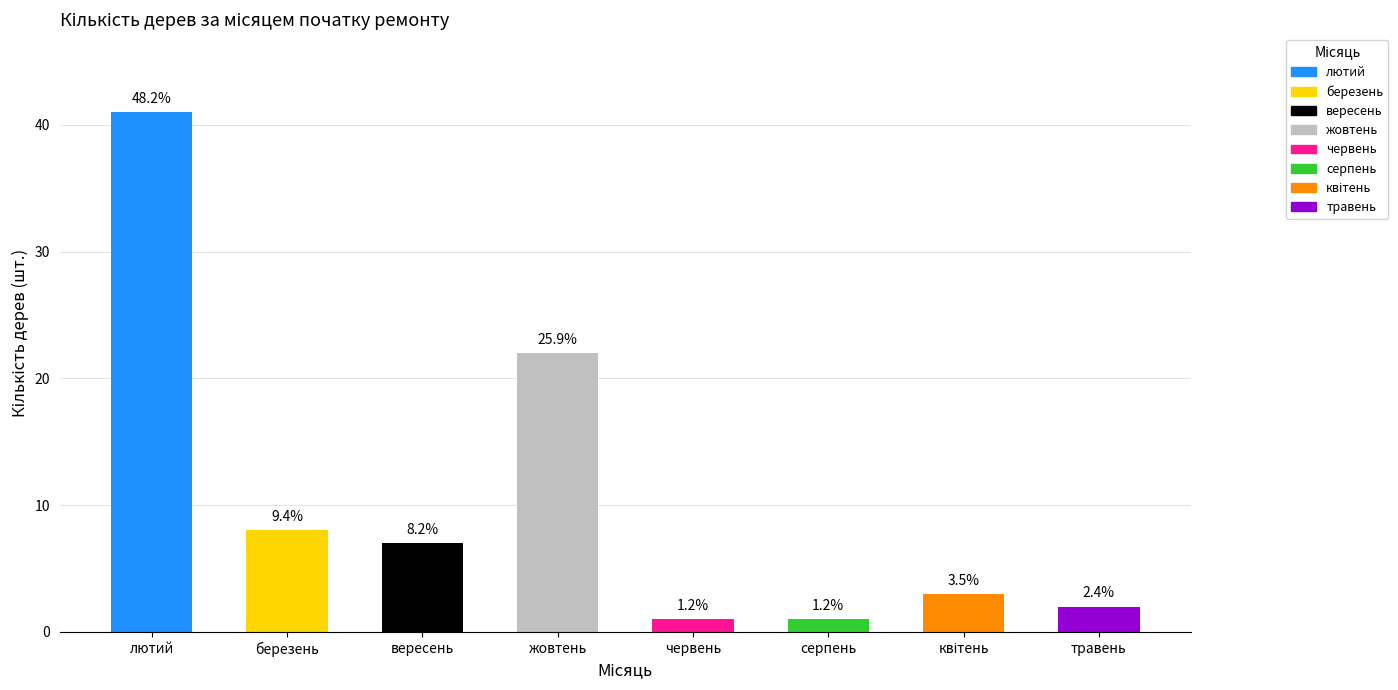

Are the bars grouped side by side (vs. stacked)?

No